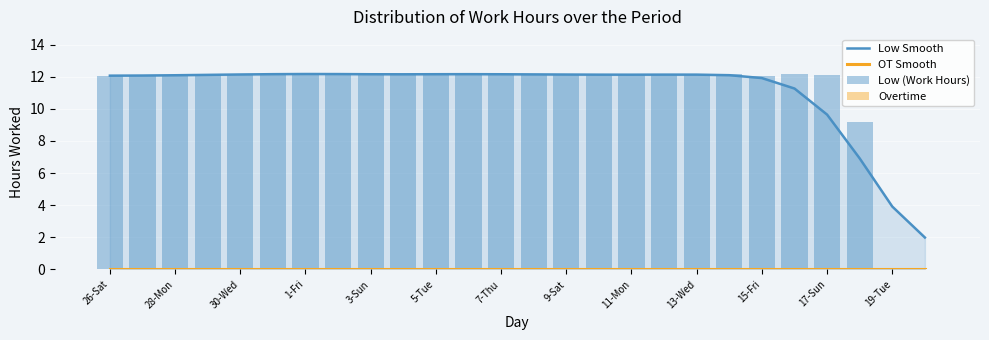

Which series has the largest total across all categories?

Low Smooth